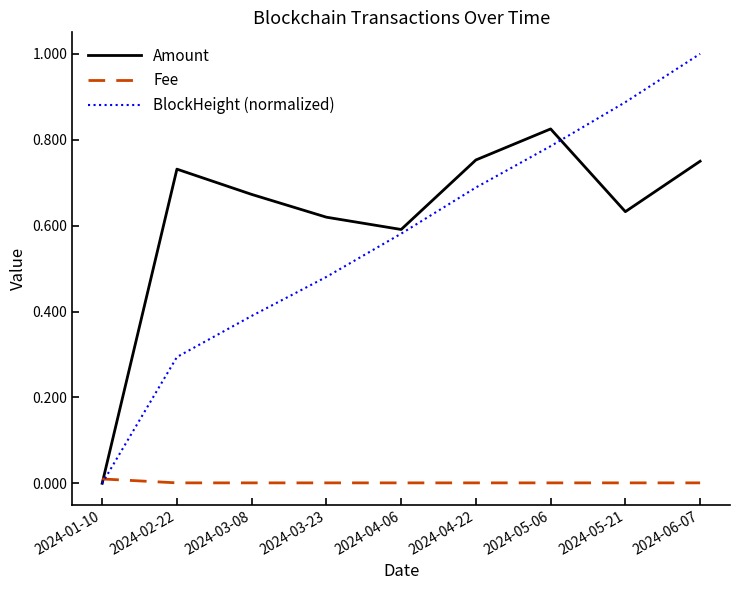

The value of Amount at 2024-03-08 is 1.1. True or false?

False